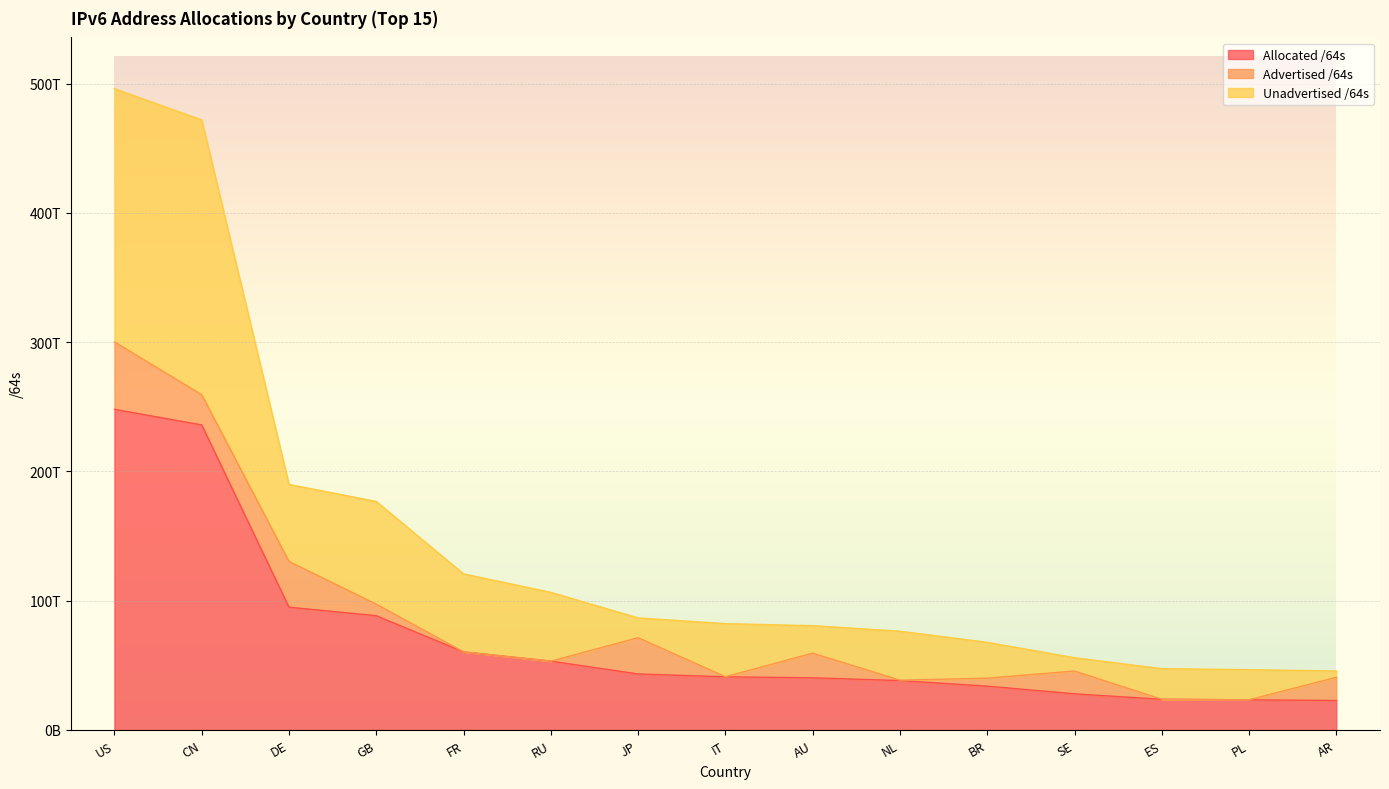

Which series changed the most between RU and AU?

Unadvertised /64s